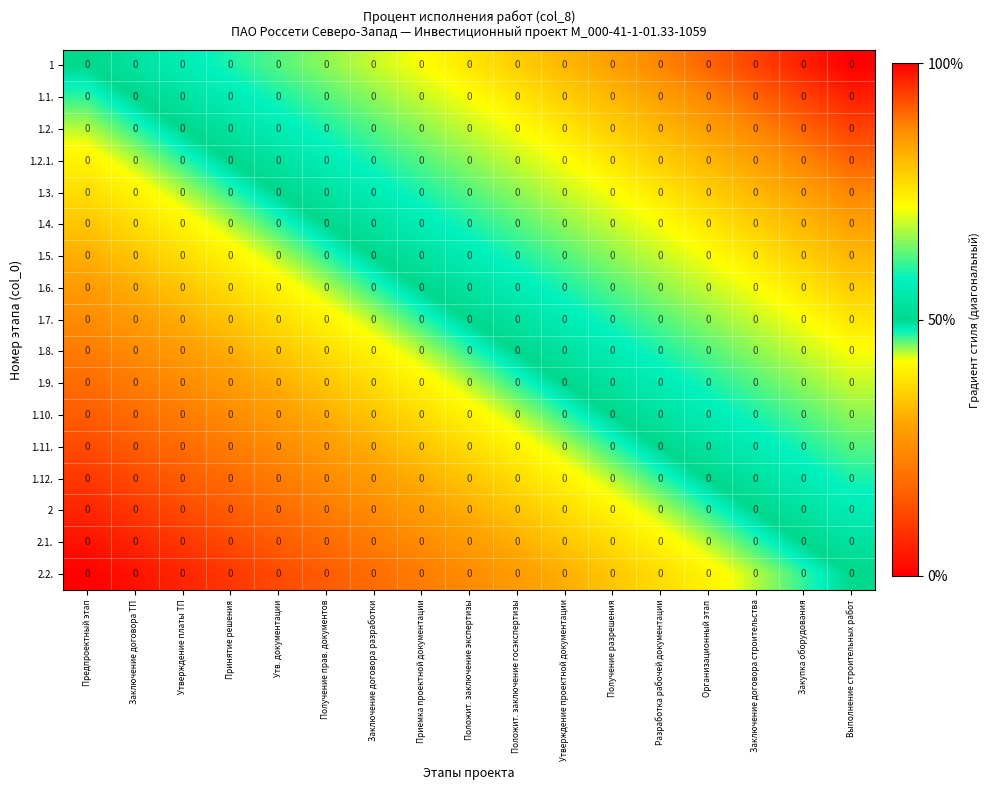

At Получение прав. документов, list the series in order from smallest to largest.

2.2., 2.1., 2, 1.12., 1.11., 1.10., 1.9., 1.8., 1.7., 1.6., 1.5., 1.4., 1.3., 1.2.1., 1.2., 1.1., 1